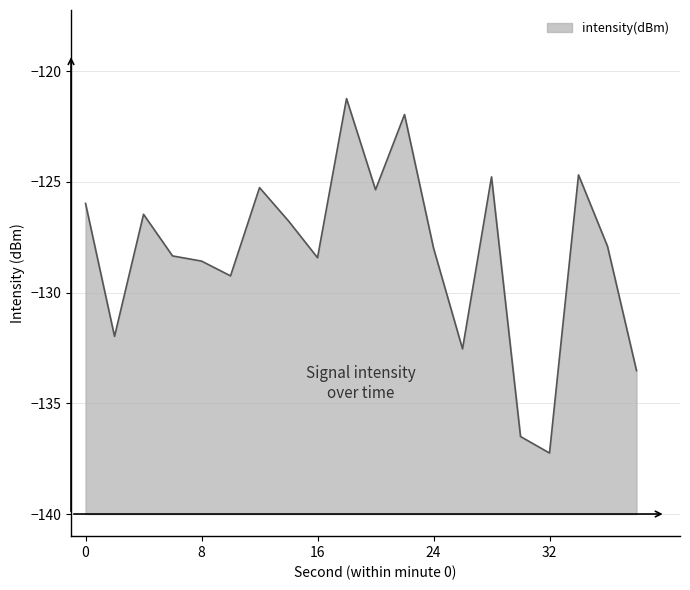

The value at 10 is -223.2. True or false?

False